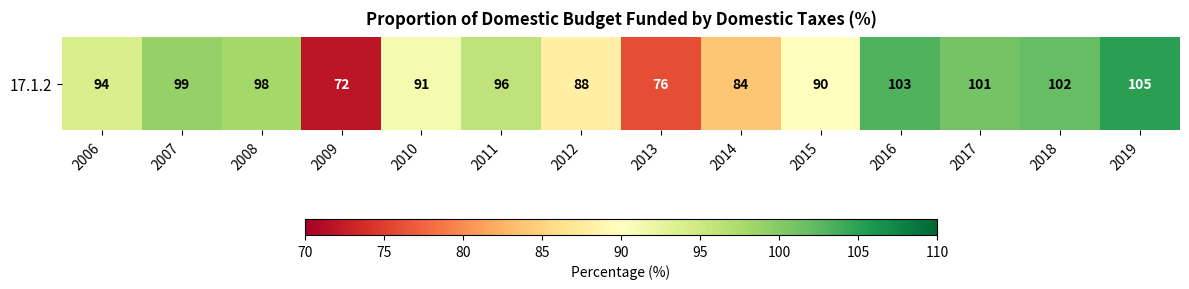

Rank the categories by value from highest to lowest.

2019, 2016, 2018, 2017, 2007, 2008, 2011, 2006, 2010, 2015, 2012, 2014, 2013, 2009